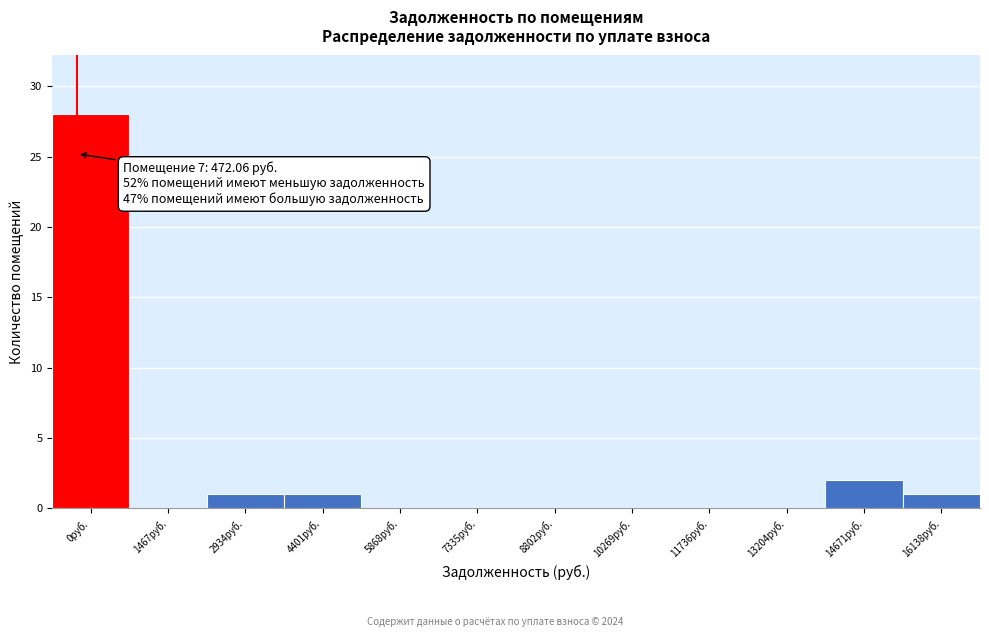

Reading left to right, what are all the values shown in this chart?

0руб.=28	1467руб.=0	2934руб.=1	4401руб.=1	5868руб.=0	7335руб.=0	8802руб.=0	10269руб.=0	11736руб.=0	13204руб.=0	14671руб.=2	16138руб.=1